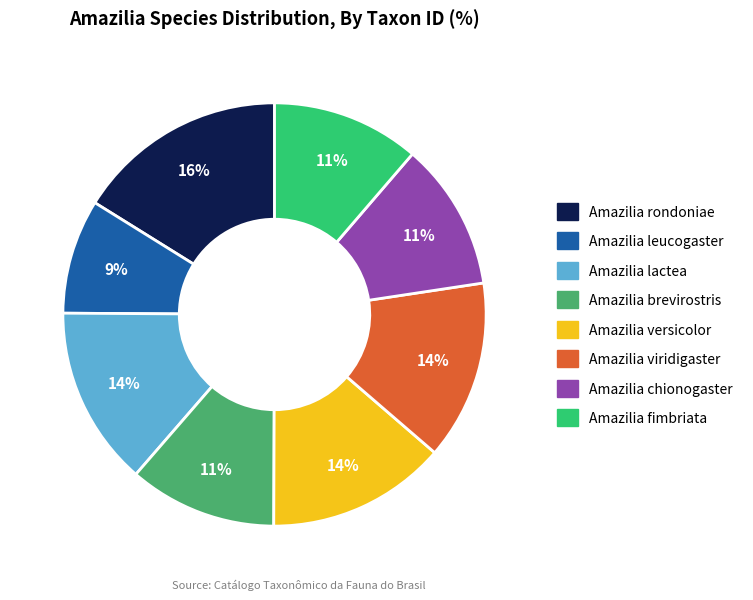

Which slice is the largest?

Amazilia rondoniae